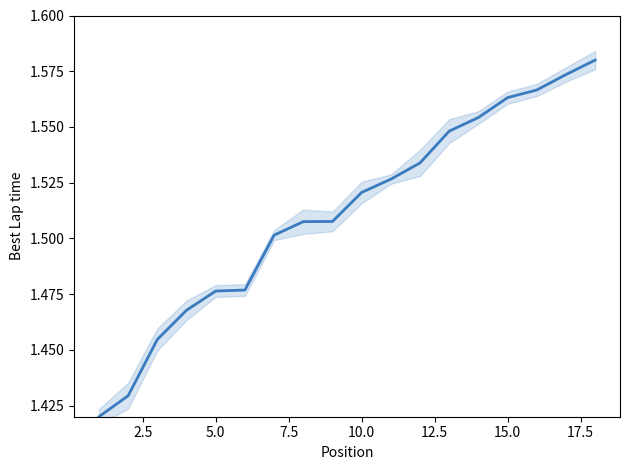

The chart shows a value of 1.4 at 2.5. True or false?

True